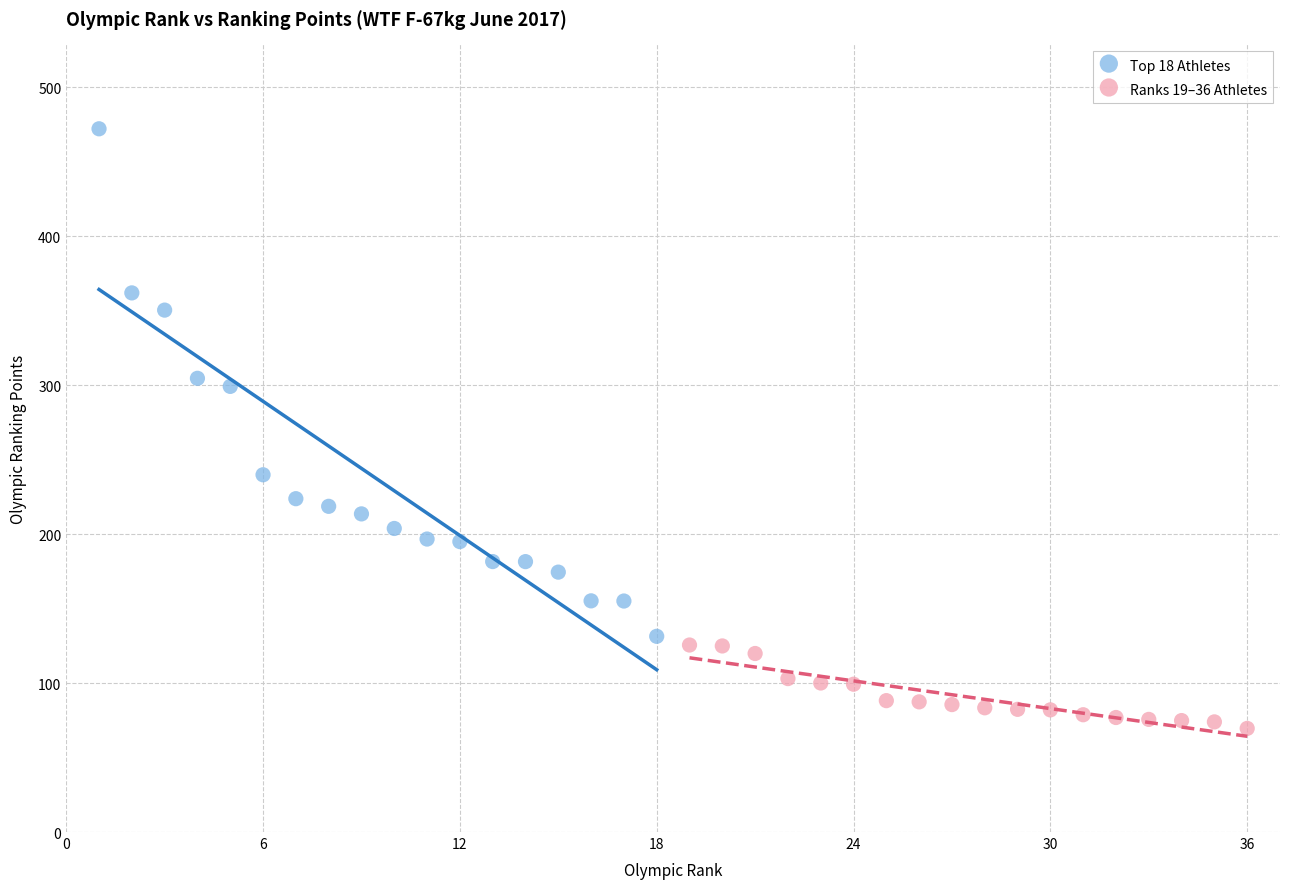

Which series reaches the maximum Y coordinate?

Top 18 Athletes